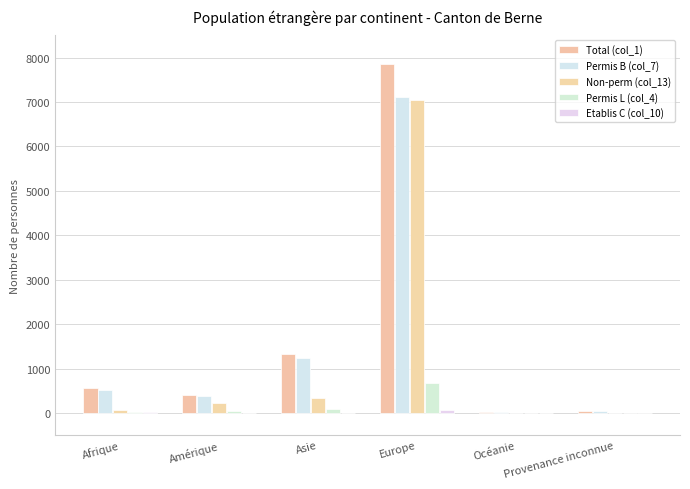

How many groups of bars are there?

6